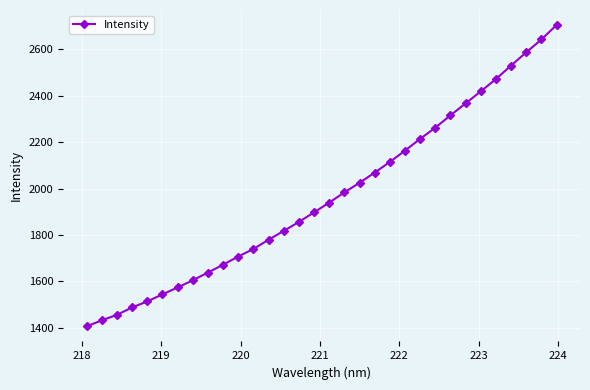

What is the greatest value displayed?

2705.3